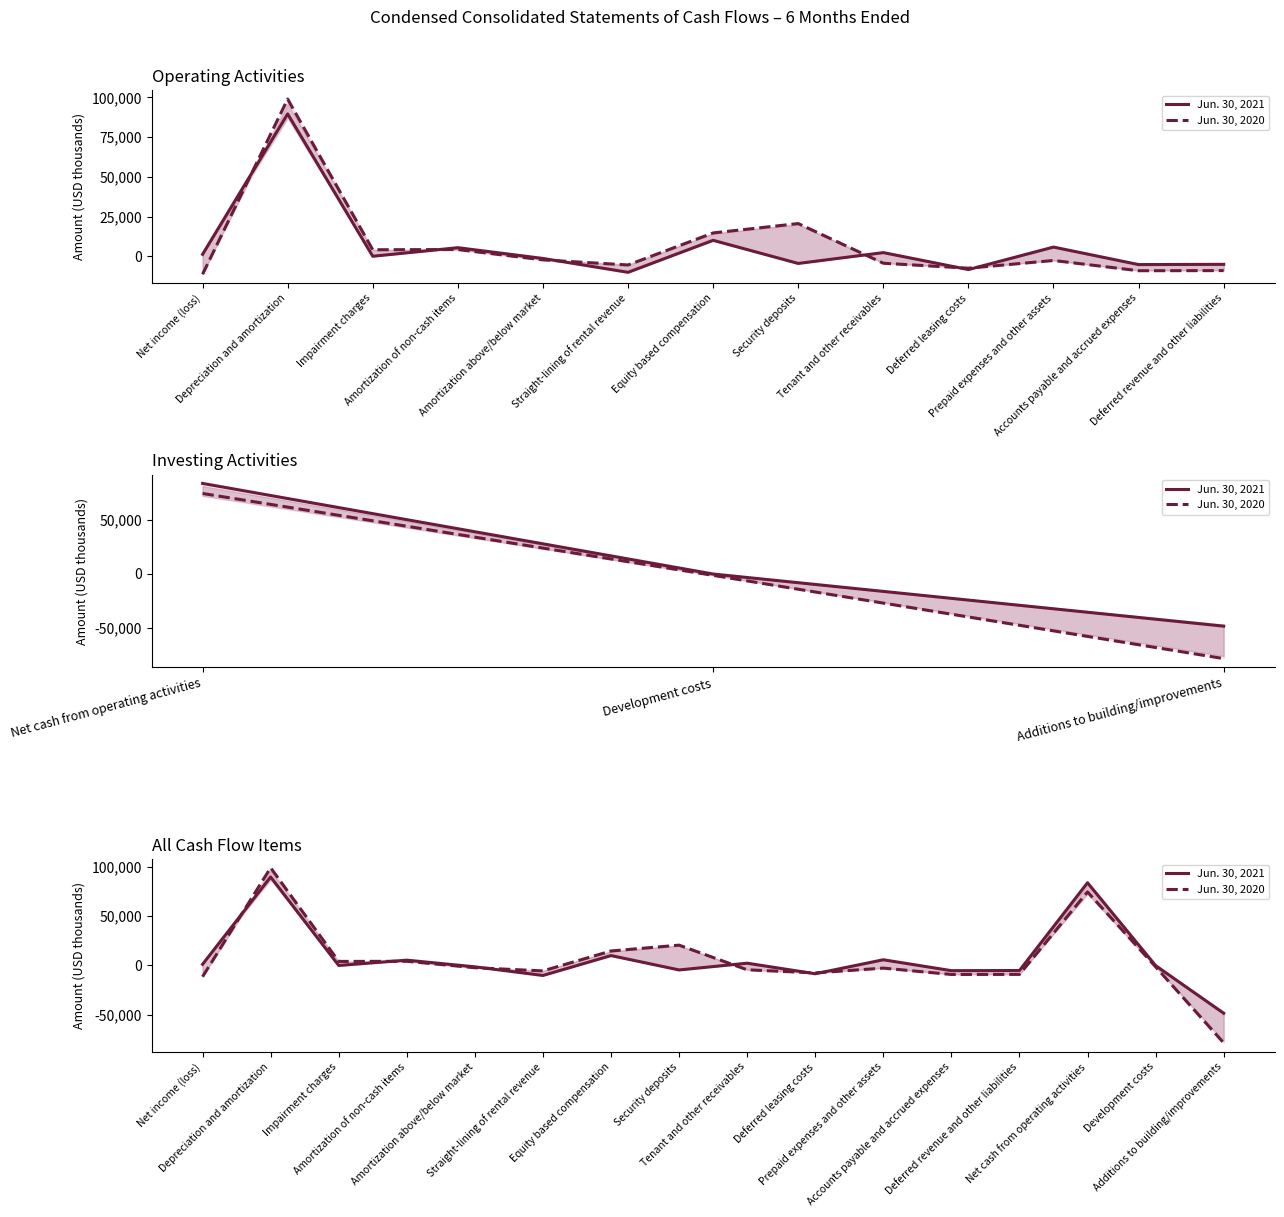

What is the sum of the Jun. 30, 2021 values at Prepaid expenses and other assets and Accounts payable and accrued expenses?

551